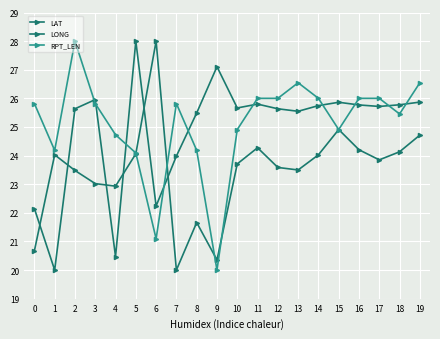

True or false: LONG and LAT cross at least once.

True